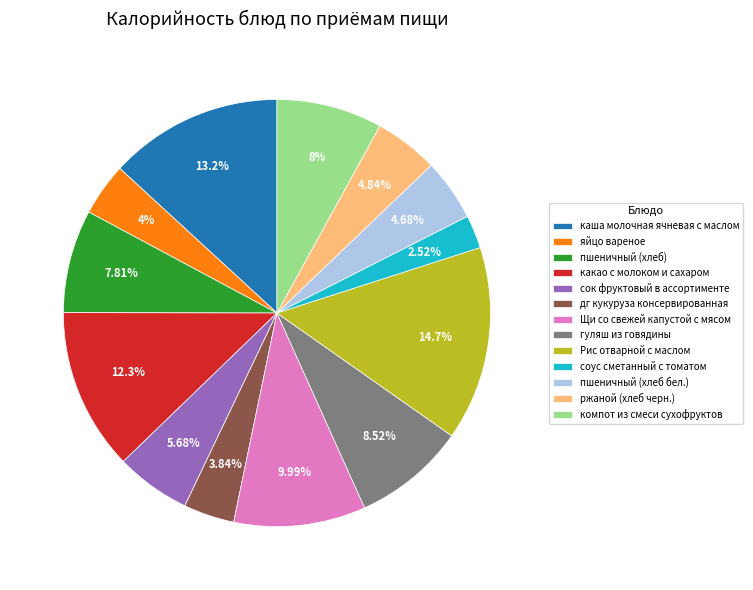

What is the total percentage of дг кукуруза консервированная and яйцо вареное?

7.8%